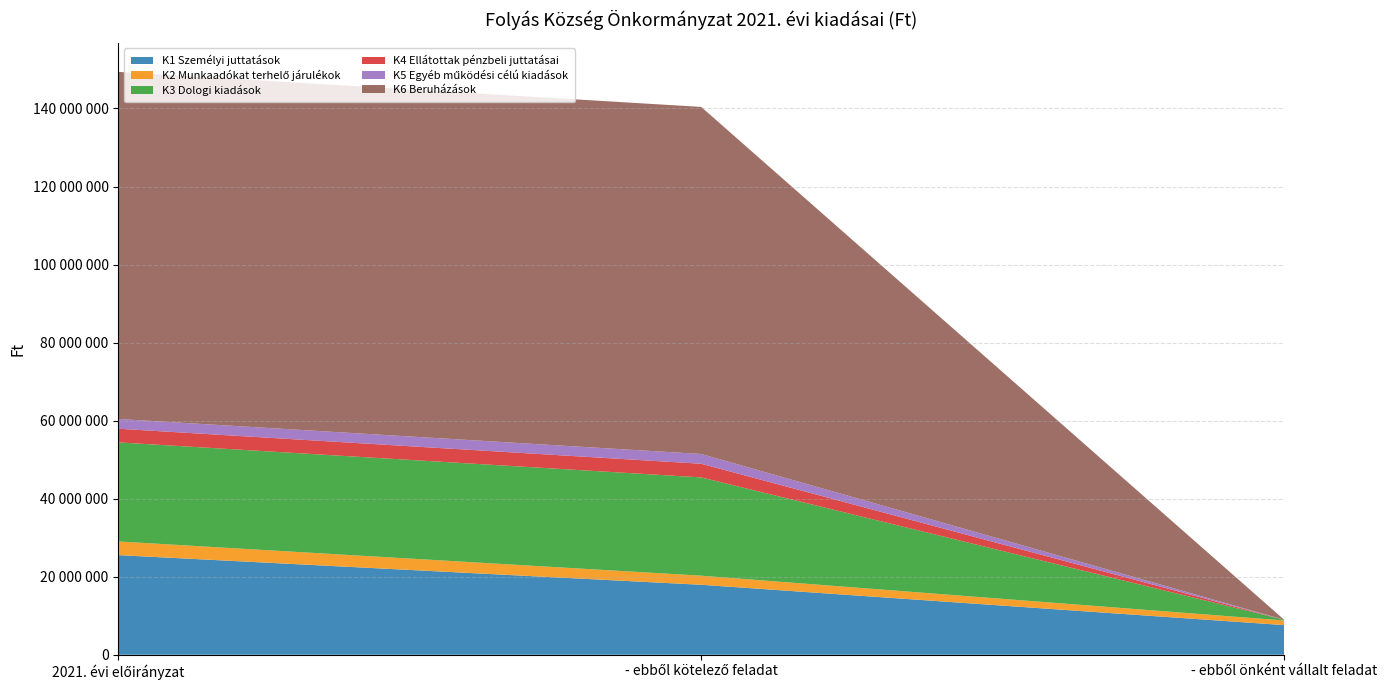

Reading left to right, list all the values displayed in this chart.

K1 Személyi juttatások: 2021. évi előirányzat=25533160	- ebből kötelező feladat=17933160	- ebből önként vállalt feladat=7600000
K2 Munkaadókat terhelő járulékok: 2021. évi előirányzat=3502733	- ebből kötelező feladat=2324733	- ebből önként vállalt feladat=1178000
K3 Dologi kiadások: 2021. évi előirányzat=25393039	- ebből kötelező feladat=25193039	- ebből önként vállalt feladat=200000
K4 Ellátottak pénzbeli juttatásai: 2021. évi előirányzat=3500000	- ebből kötelező feladat=3500000	- ebből önként vállalt feladat=0
K5 Egyéb működési célú kiadások: 2021. évi előirányzat=2500000	- ebből kötelező feladat=2500000	- ebből önként vállalt feladat=0
K6 Beruházások: 2021. évi előirányzat=88952242	- ebből kötelező feladat=88952242	- ebből önként vállalt feladat=0